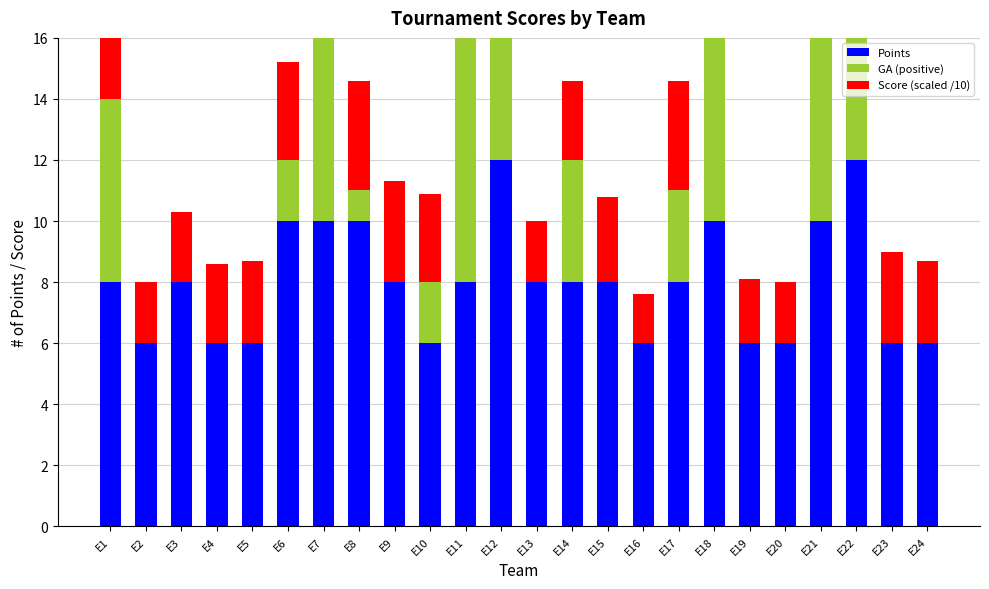

Is it true that GA (positive) equals 14.8 at E12?

False